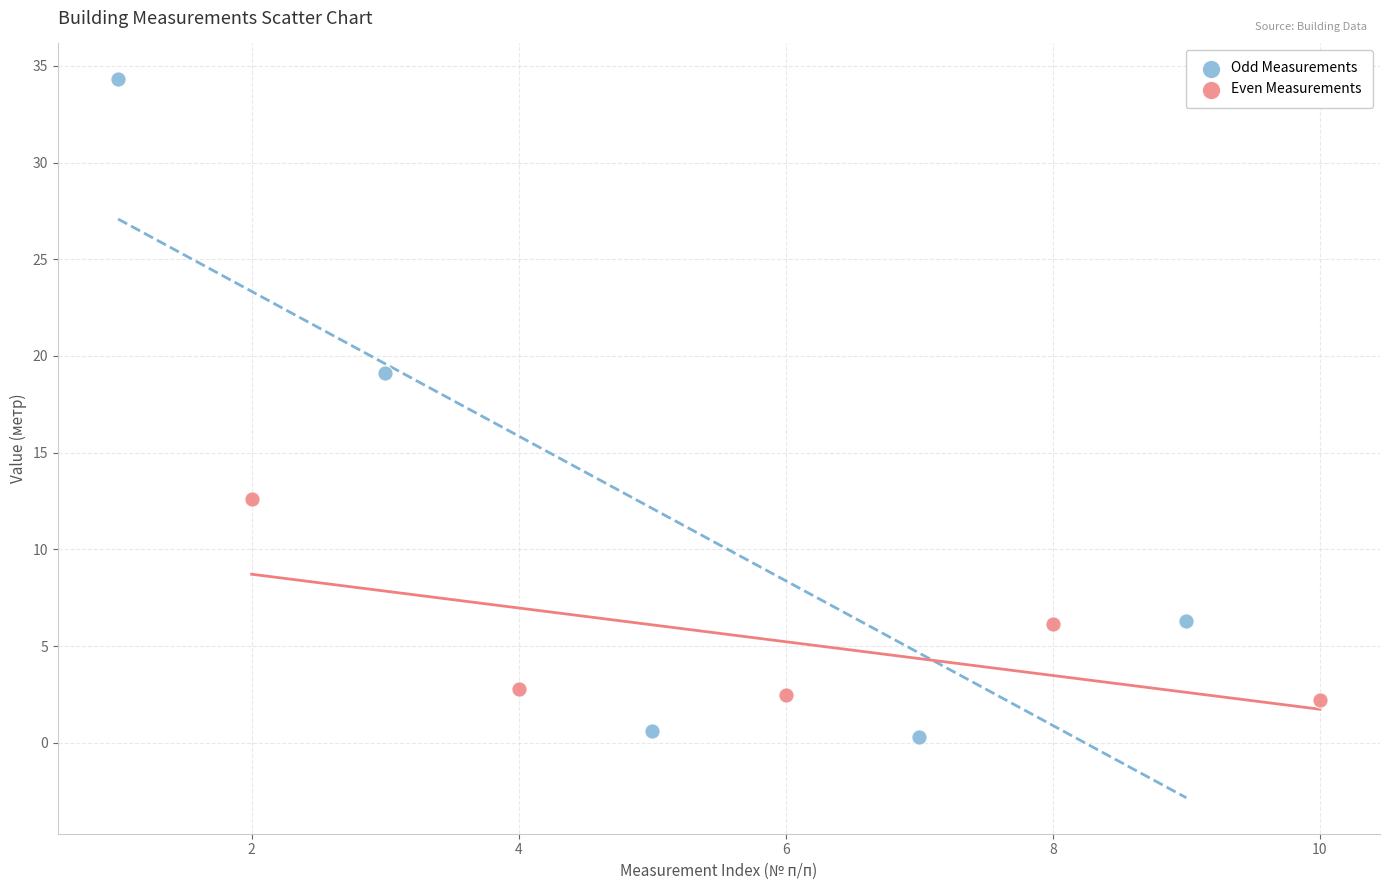

Which series reaches the maximum Y coordinate?

Odd Measurements